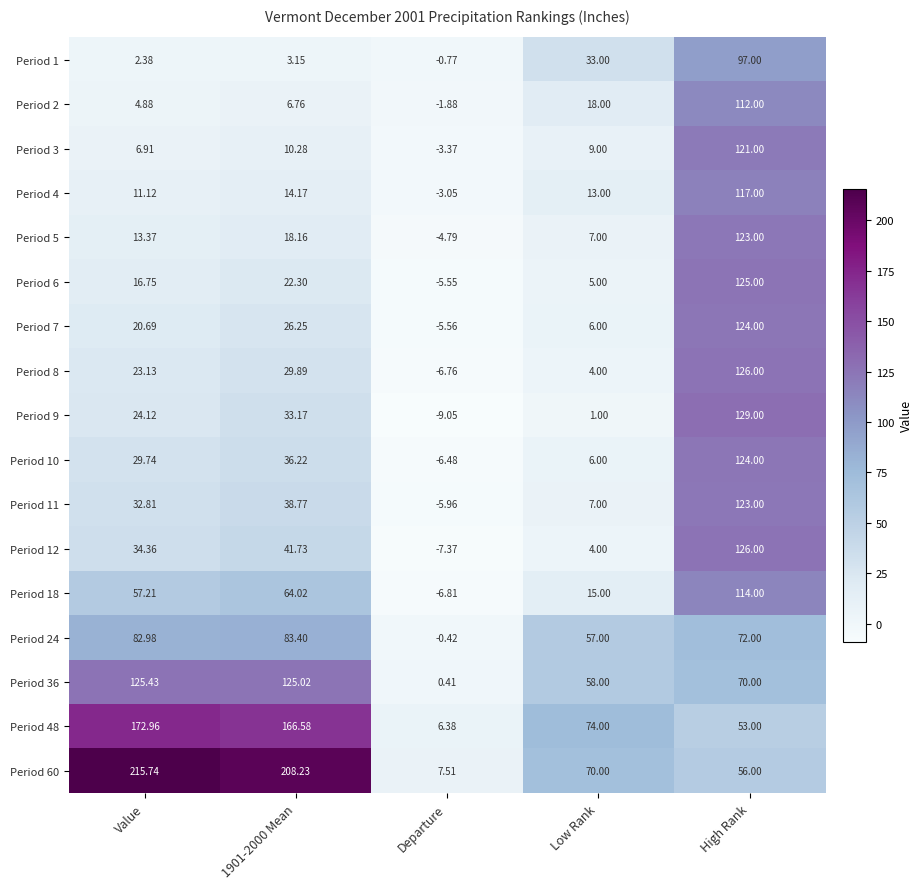

How many data points in Period 11 are above 32?

3